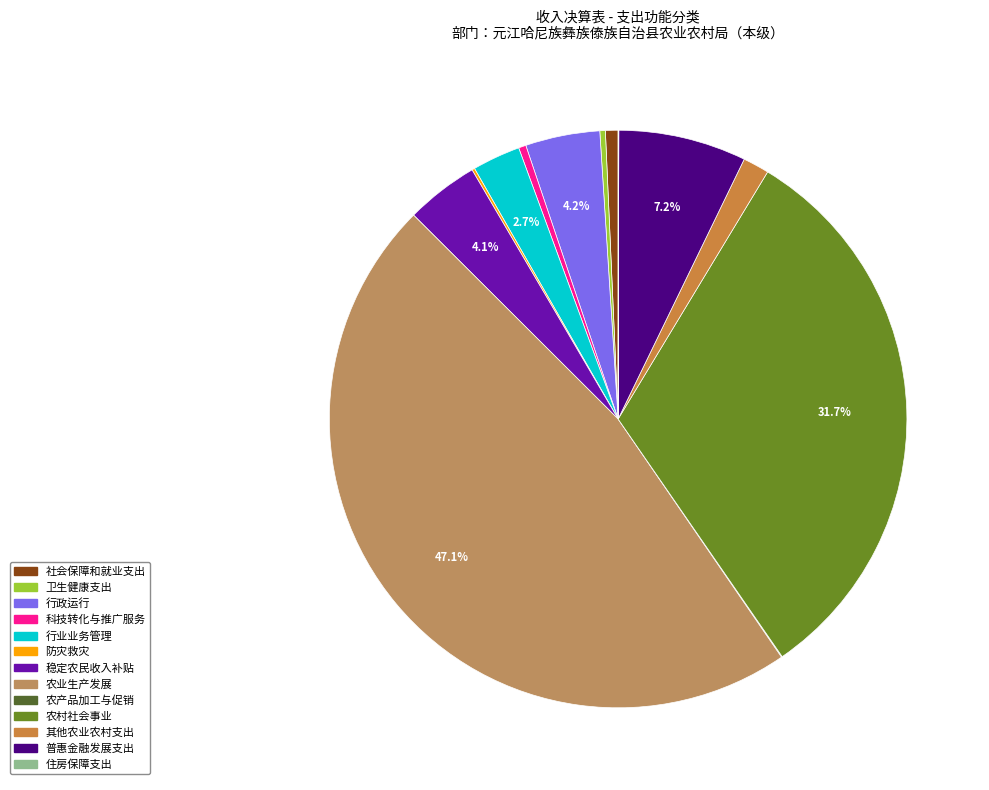

Which category has the biggest portion of the pie?

农业生产发展